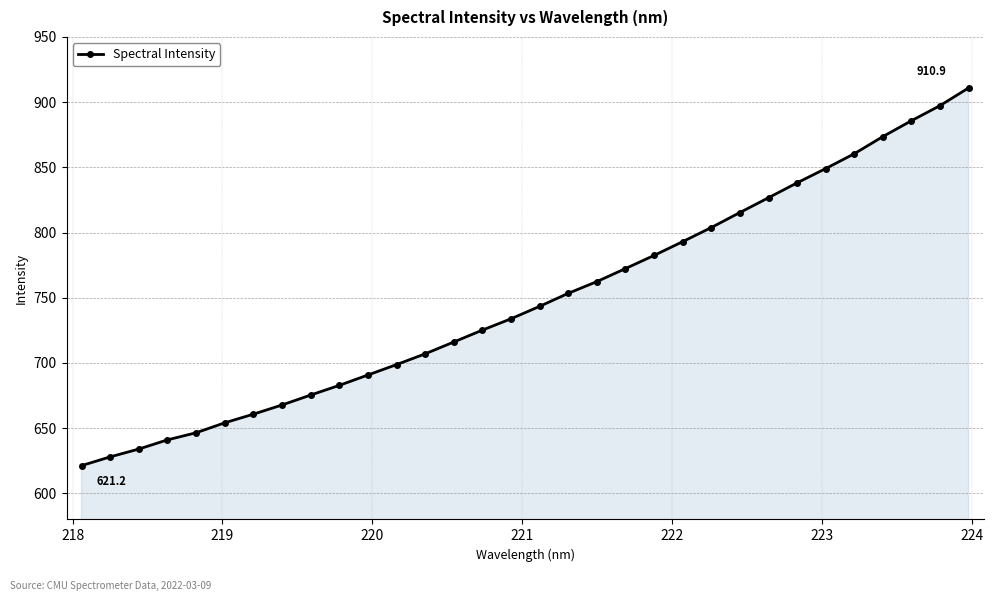

What is the greatest value displayed?

910.9